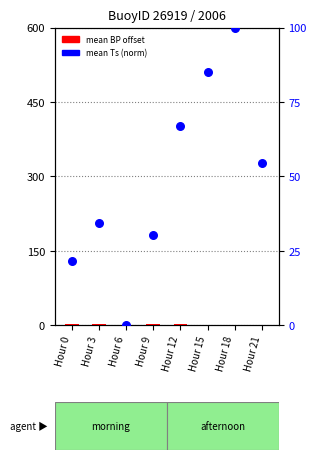

Which series reaches the minimum Y coordinate?

mean BP offset